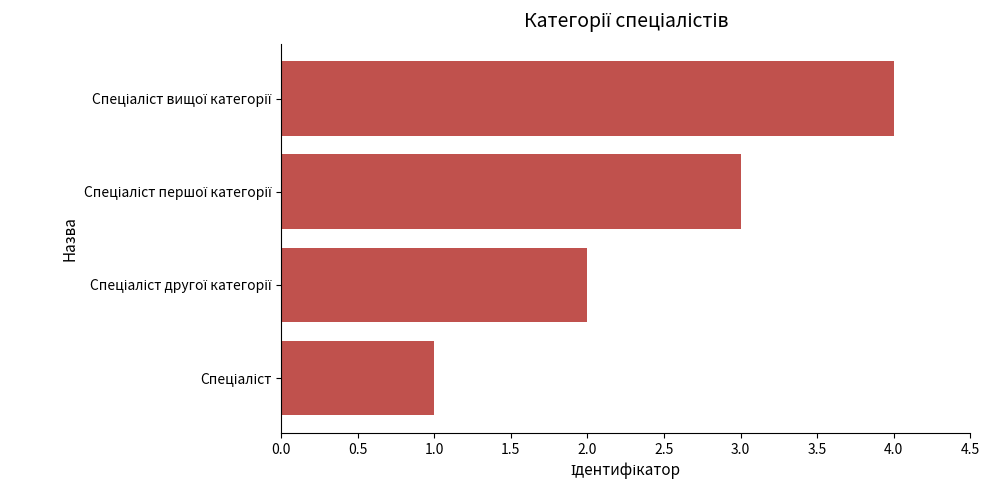

What is the maximum value shown in the chart?

4